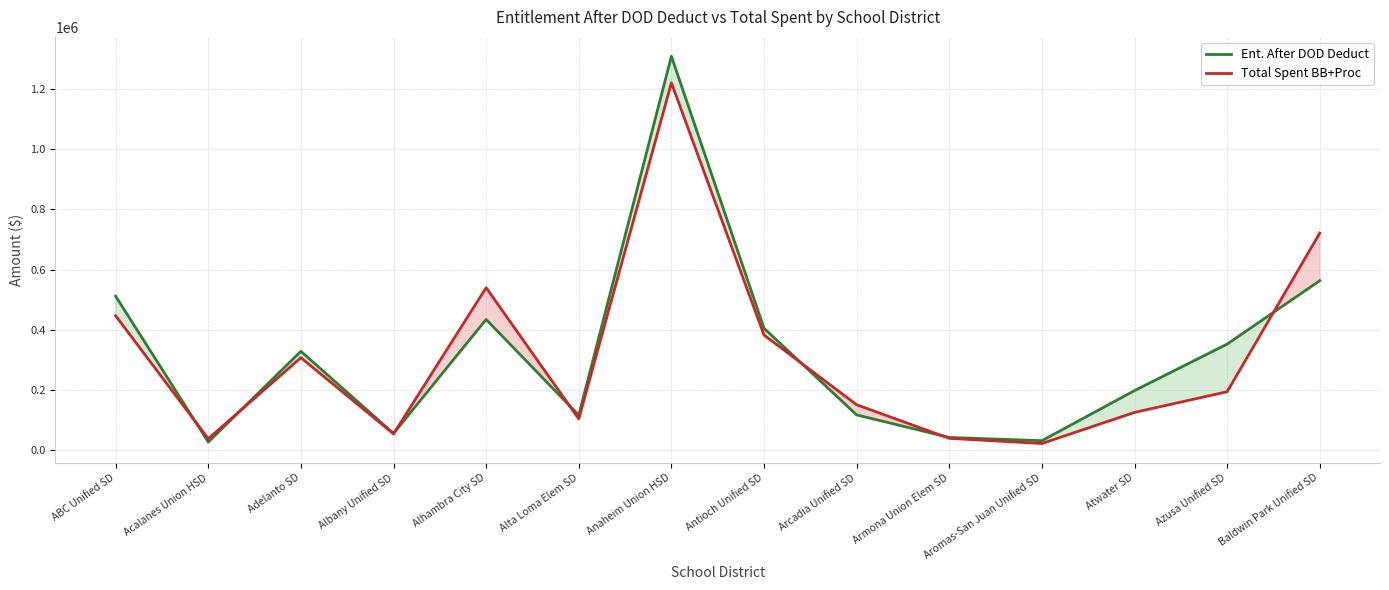

Reading right to left, list all the values displayed in this chart.

Ent. After DOD Deduct: 563041.7	352403.7	198031.4	31668.5	42363.0	117262.9	404827.1	1308209.4	116195.9	434210.1	55680.6	328445.8	27185.3	511458.3
Total Spent BB+Proc: 720928.1	194255.4	125541.7	22285.0	39446.1	151008.7	382338.5	1219793.0	104014.7	539787.9	54364.7	307318.0	38219.2	446488.4